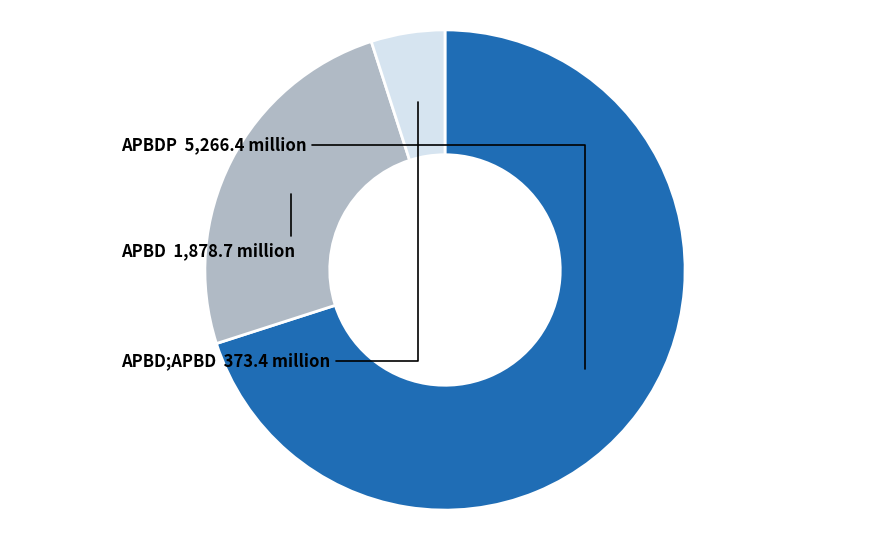

How many slices are in this pie chart?

3